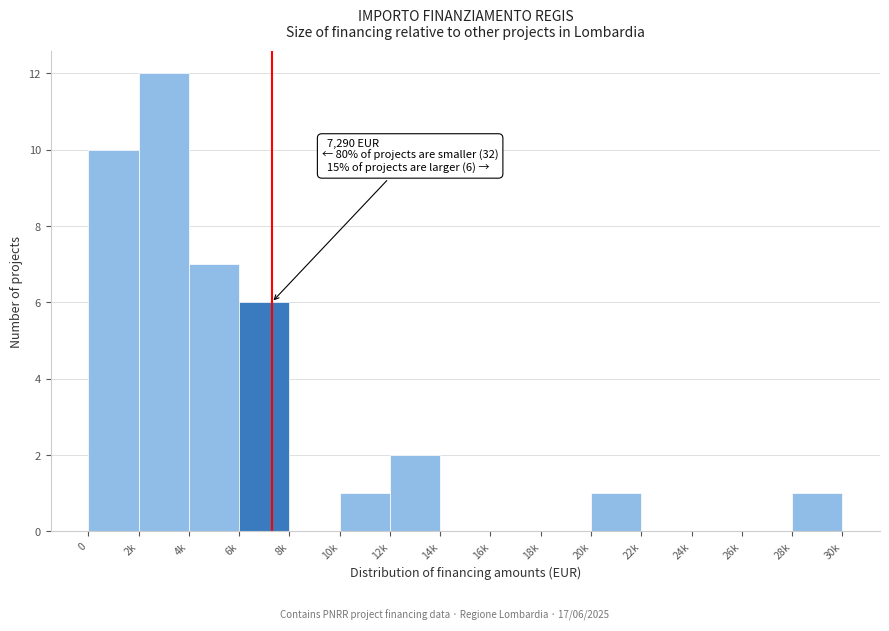

Reading left to right, transcribe all the data shown in this chart.

0=10	2k=12	4k=7	6k=6	8k=0	10k=1	12k=2	14k=0	16k=0	18k=0	20k=1	22k=0	24k=0	26k=0	28k=1